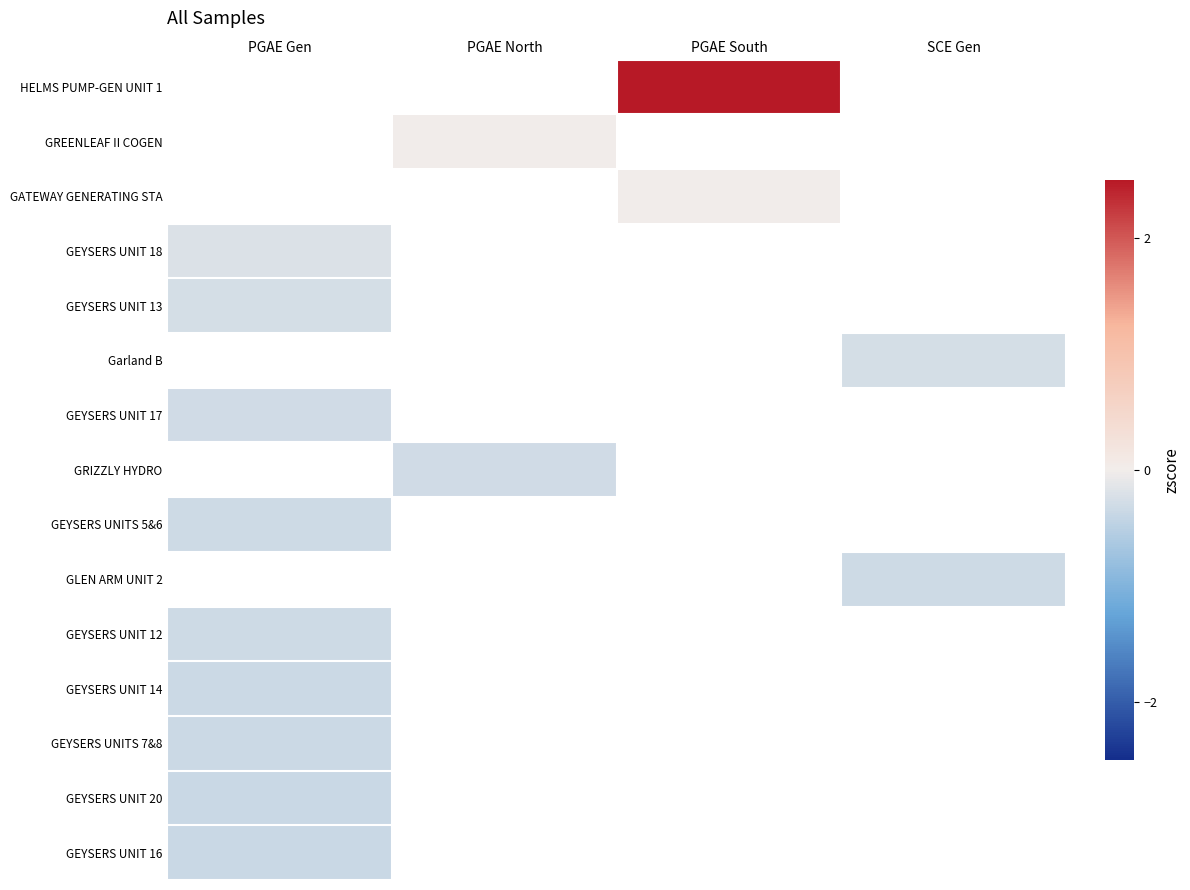

How many categories are shown in the chart?

4